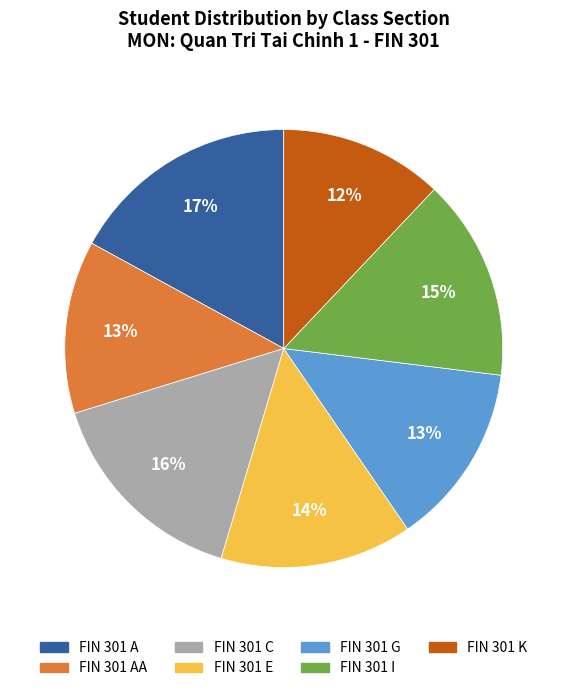

Does any single category account for the majority?

No